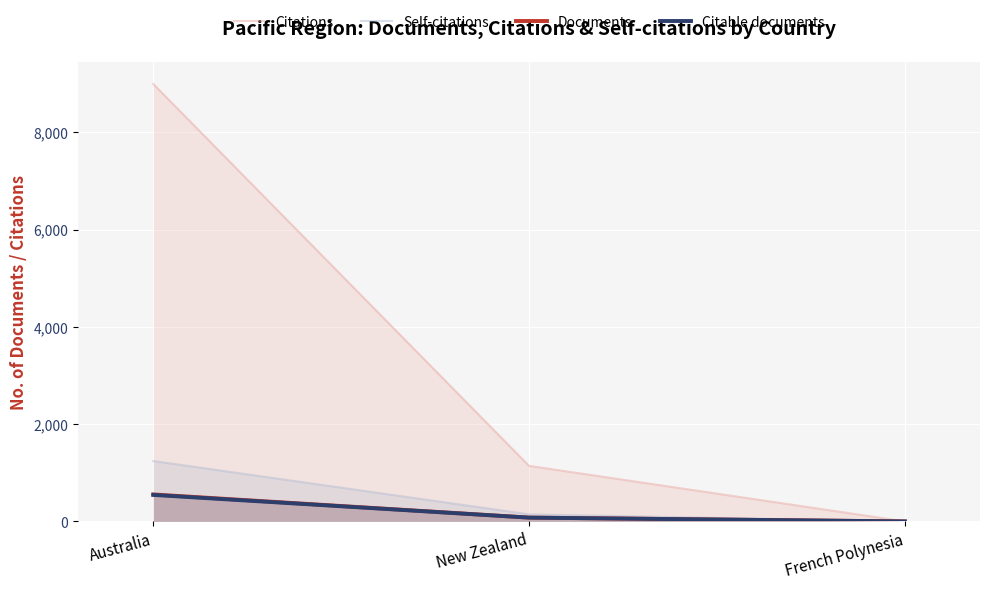

Rank the series by their maximum value, from highest to lowest.

Citations, Self-citations, Documents, Citable documents